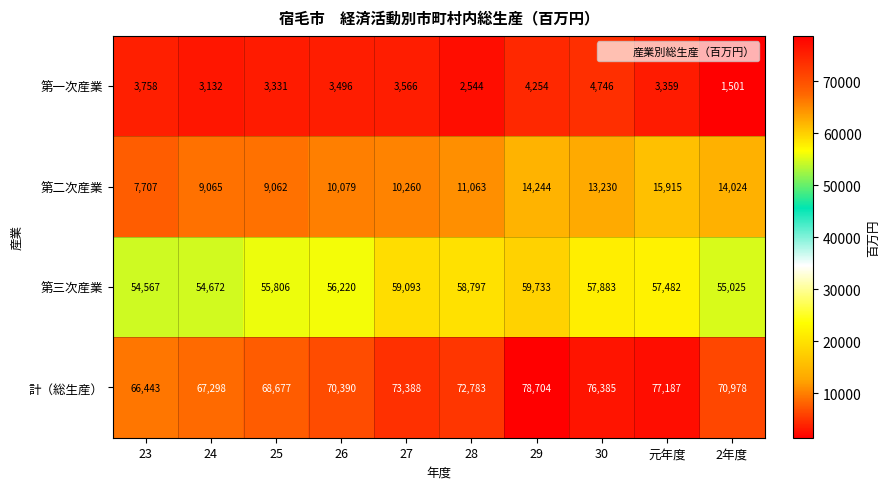

What is the total value across all series at 2年度?

141528